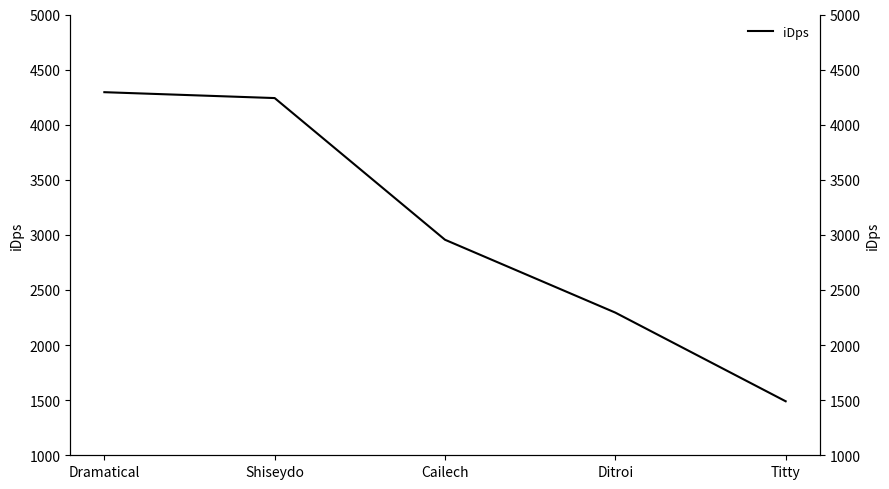

What value does the data have at Cailech?

2955.9